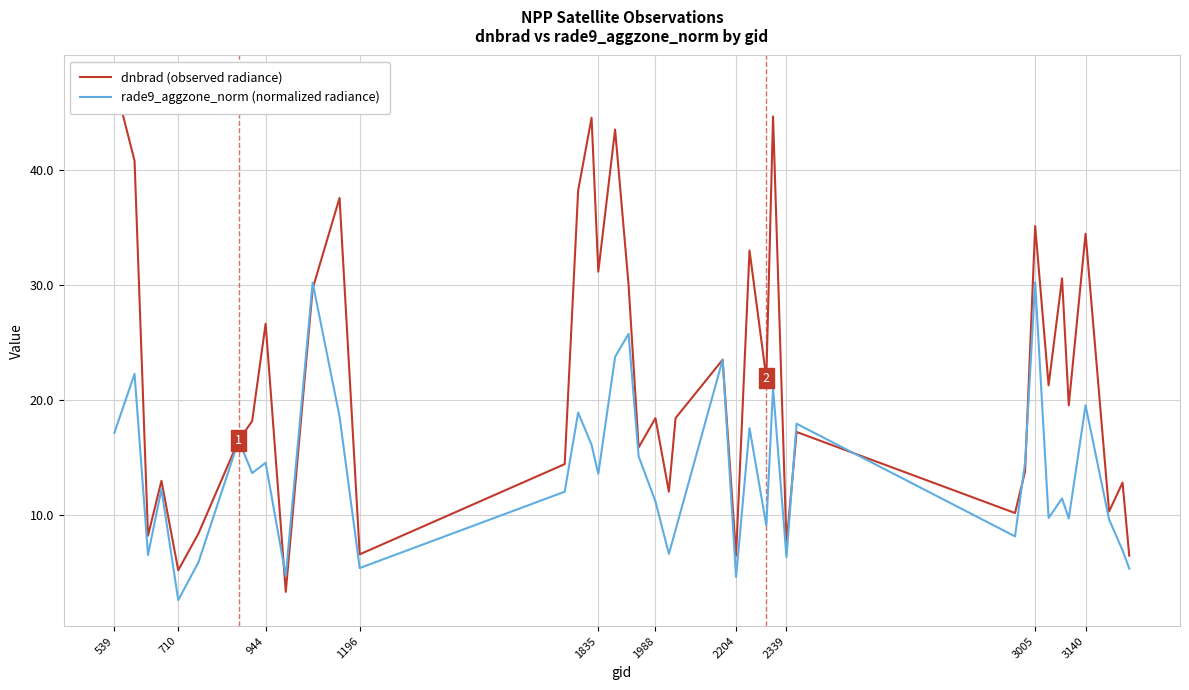

The value of dnbrad (observed radiance) at 1988 is 18.4. True or false?

True